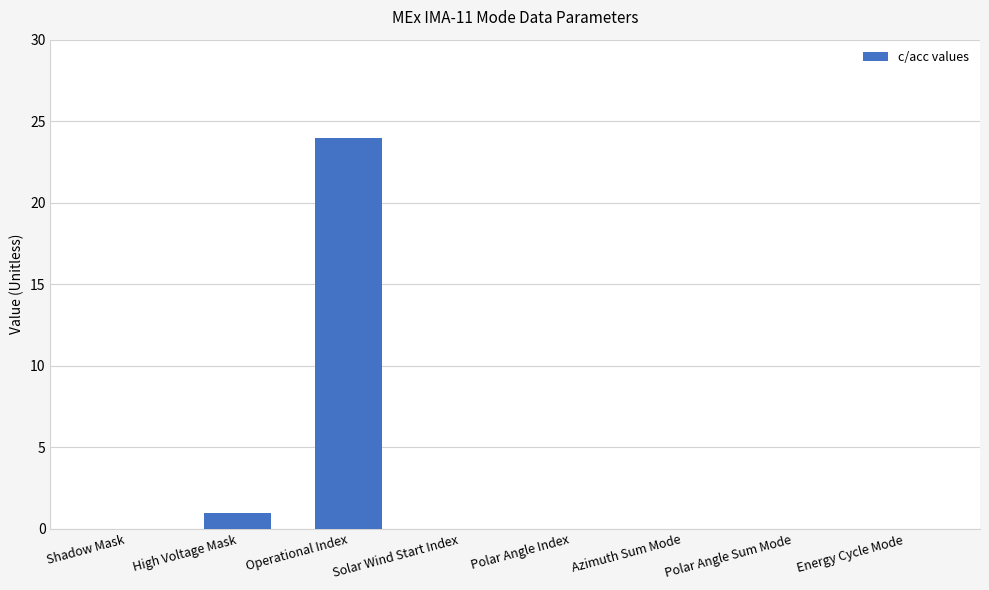

Is it true that the value at Energy Cycle Mode is 8?

False